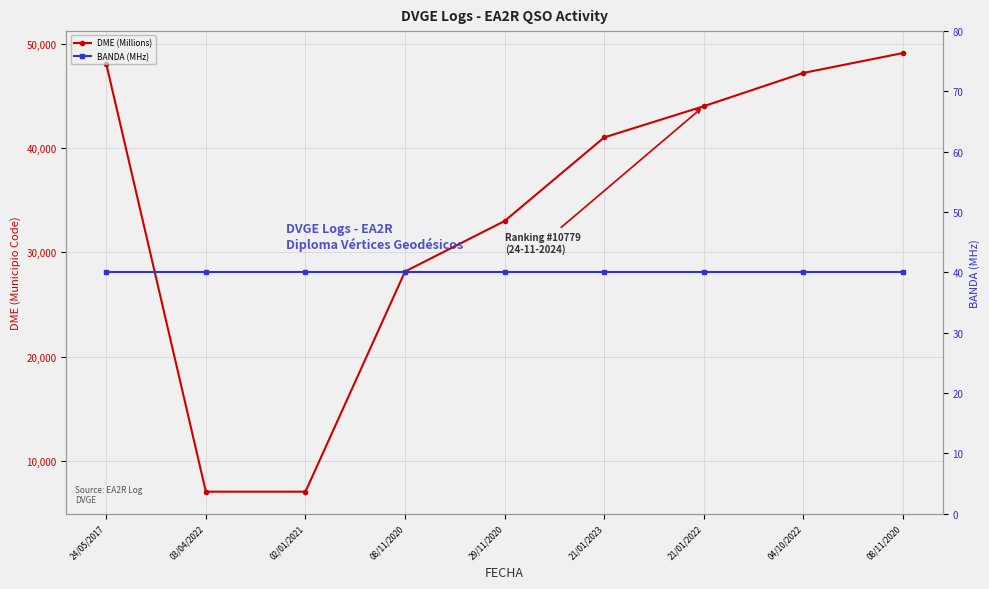

What is the approximate value of BANDA (MHz) at 29/11/2020?

40